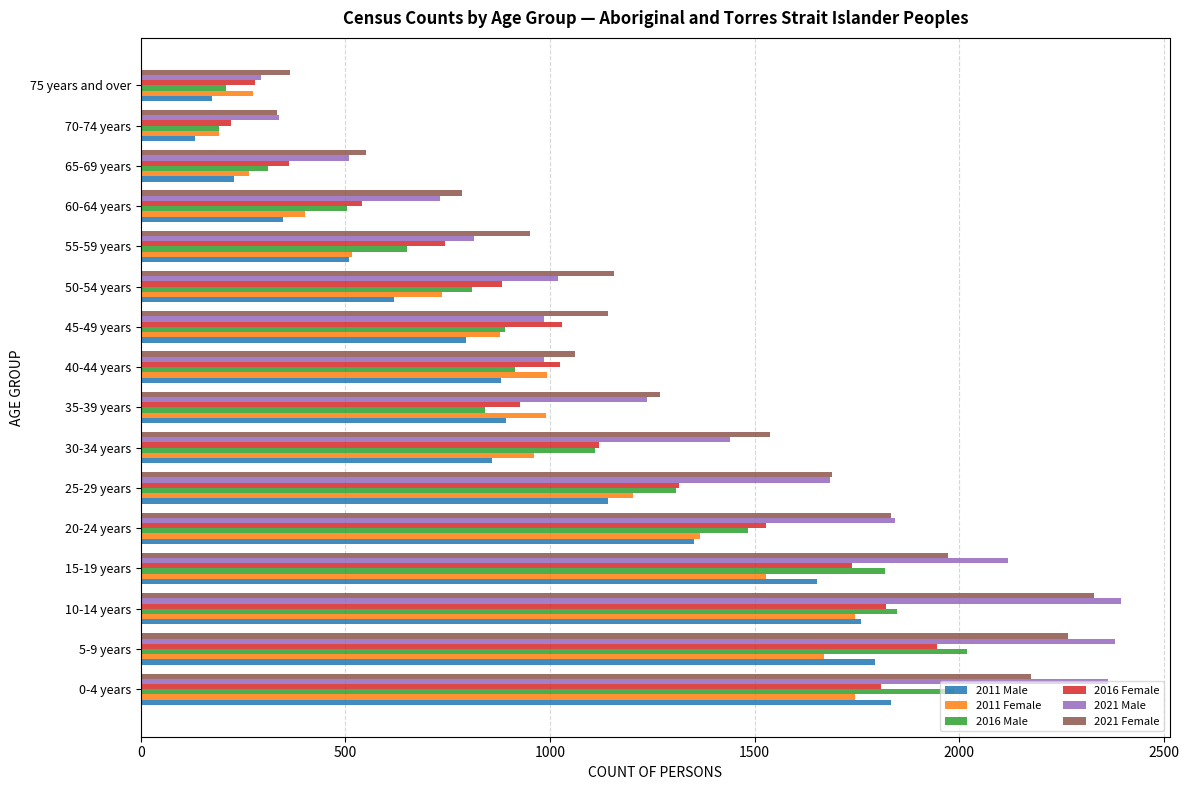

What are all the series names shown in the legend?

2011 Male, 2011 Female, 2016 Male, 2016 Female, 2021 Male, 2021 Female